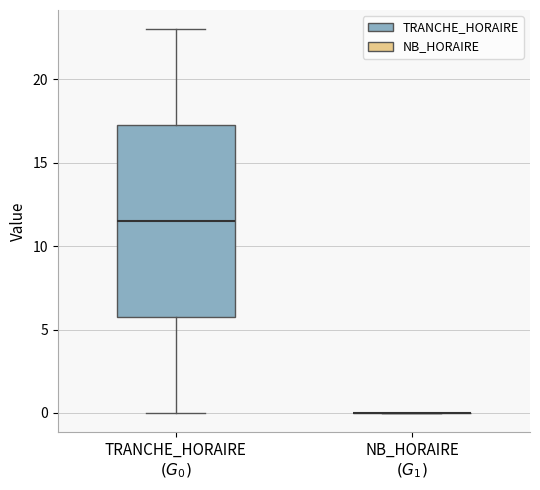

Which box is the tallest, from its lower edge to its upper edge?

TRANCHE_HORAIRE $(G_0)$